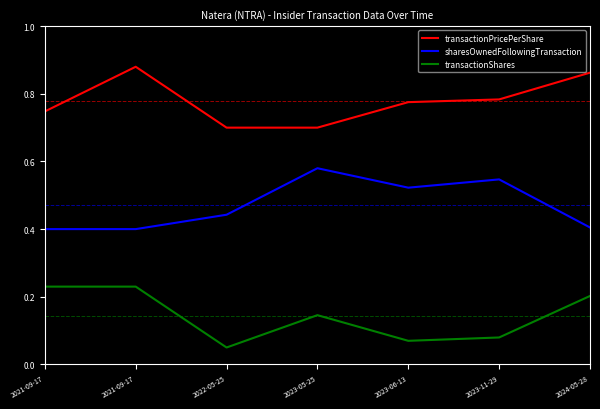

Count the number of categories in the chart.

7